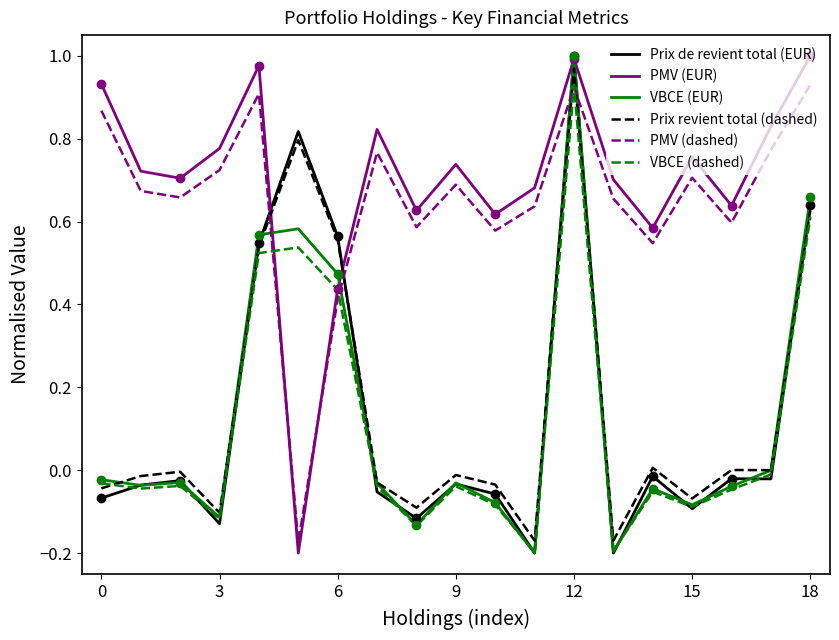

After their last crossing, which series has the higher values: PMV (dashed) or PMV (EUR)?

PMV (EUR)